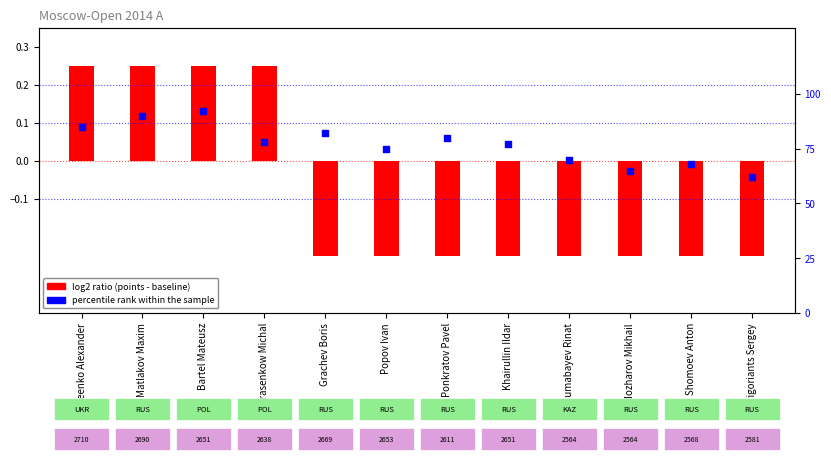

What is the change in value from Bartel Mateusz to Shomoev Anton?

-24